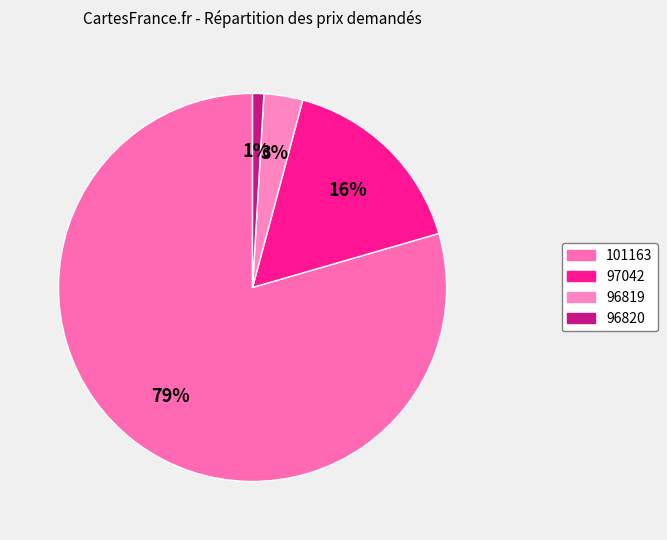

How many slices are in this pie chart?

4